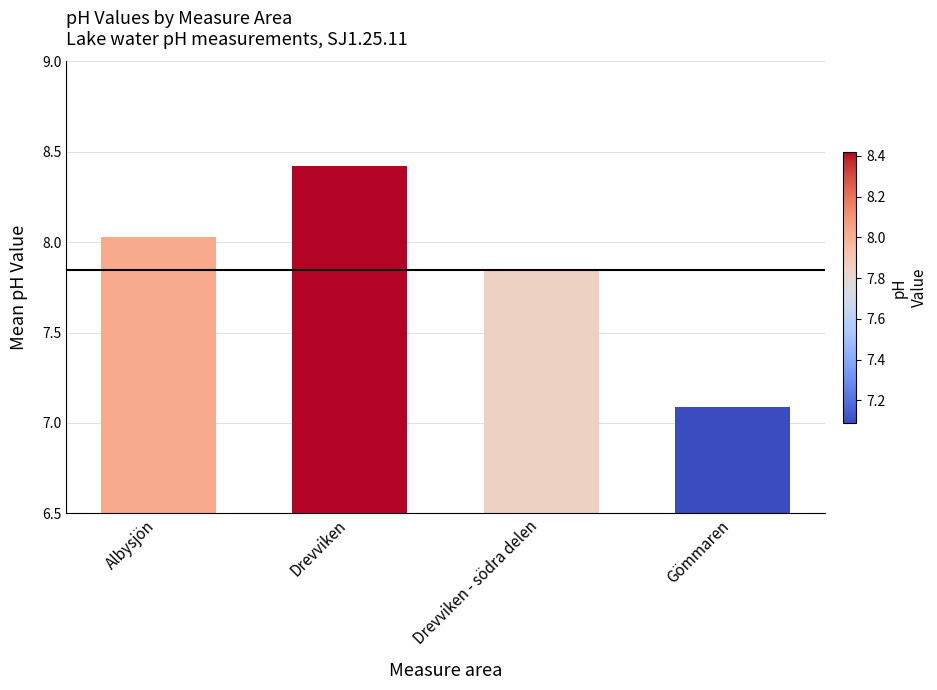

Is it true that the value at Drevviken - södra delen is 4.0?

False